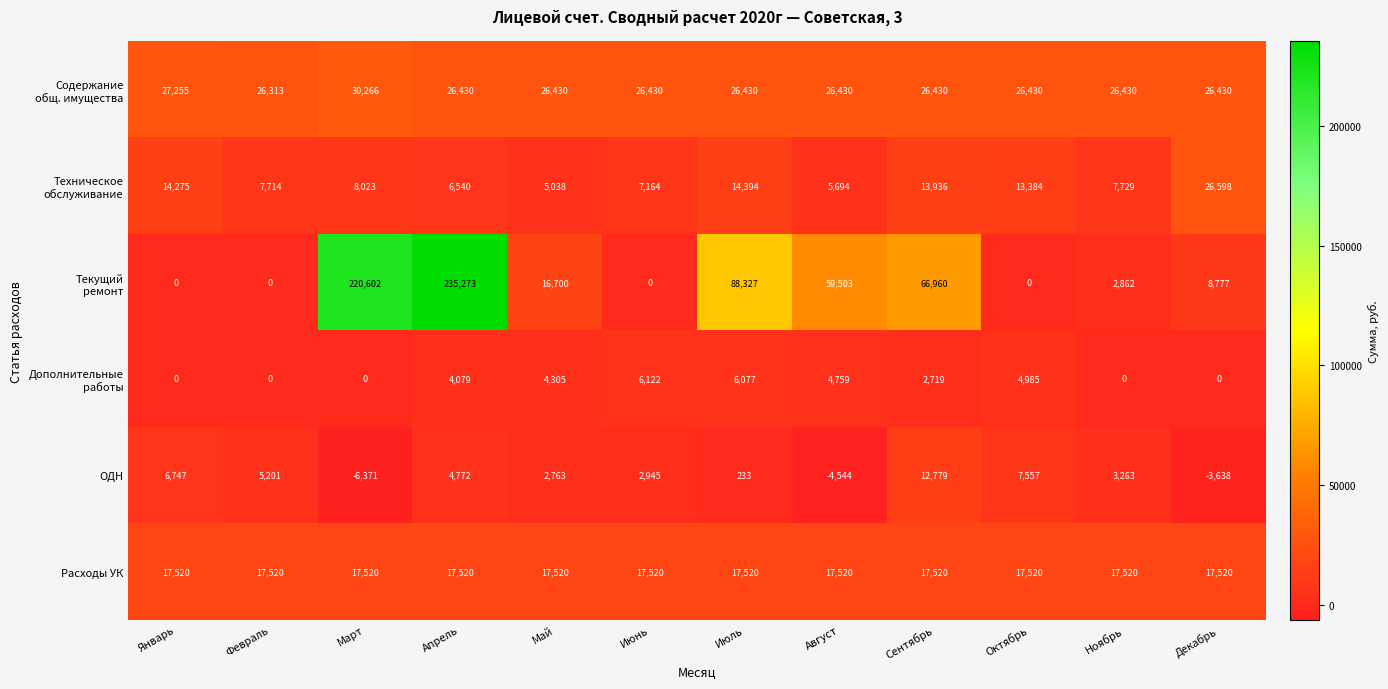

What is the difference between the highest and lowest values at Сентябрь?

64241